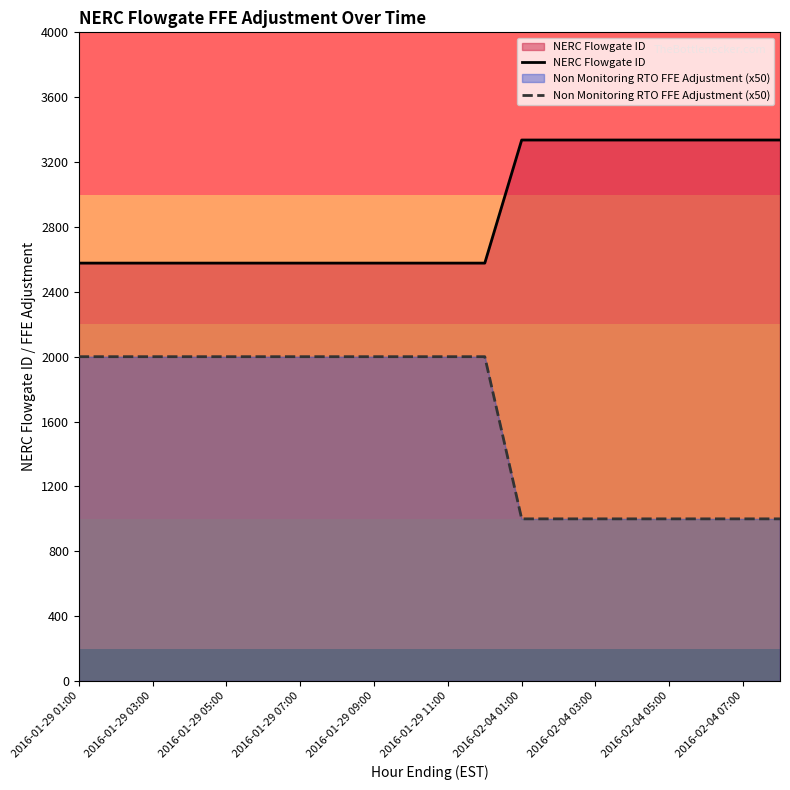

Rank the series by their maximum value, from highest to lowest.

NERC Flowgate ID, Non Monitoring RTO FFE Adjustment (x50)